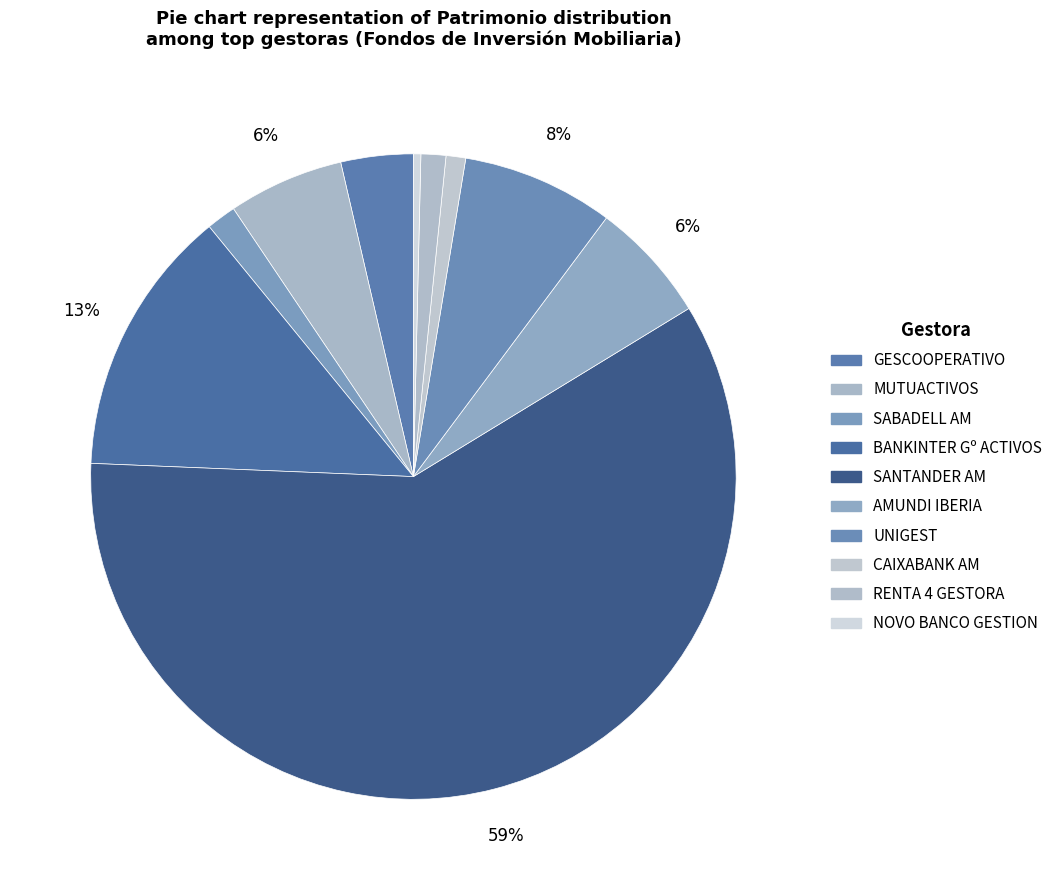

Is it true that SABADELL AM is 11% of the pie?

False